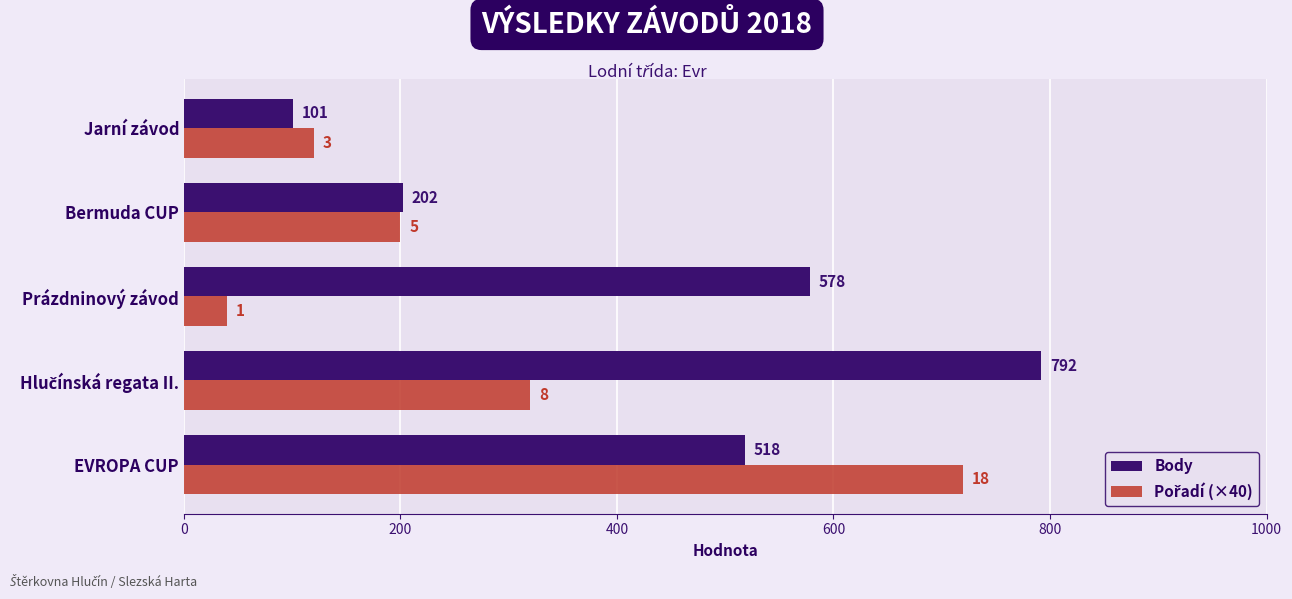

Where is Body nearest to the value 446?

EVROPA CUP